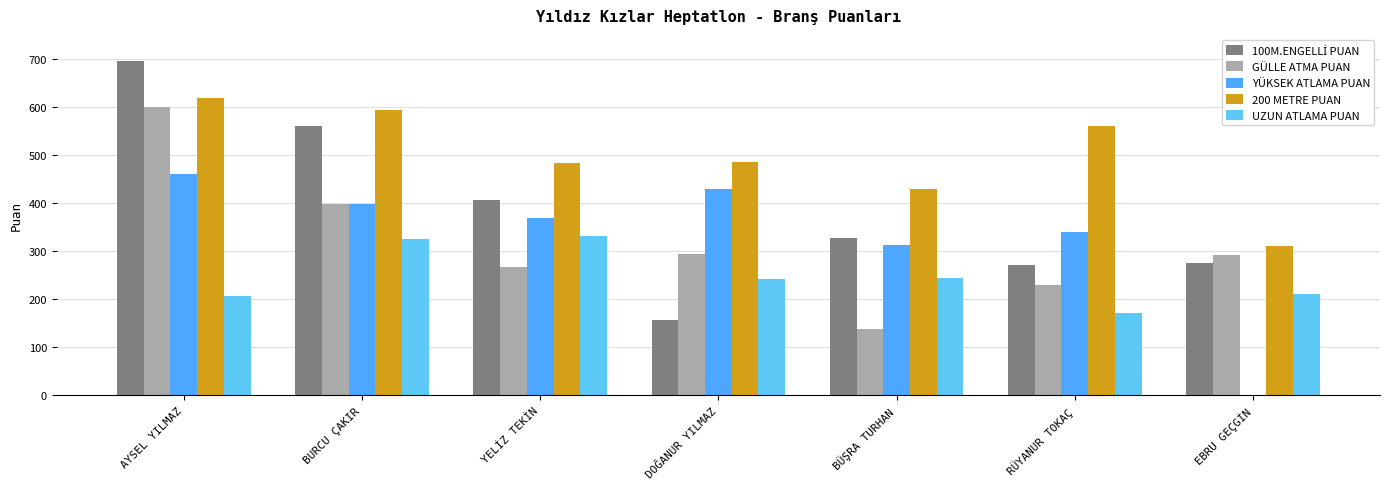

At which label does 200 METRE PUAN first exceed 486?

AYSEL YILMAZ